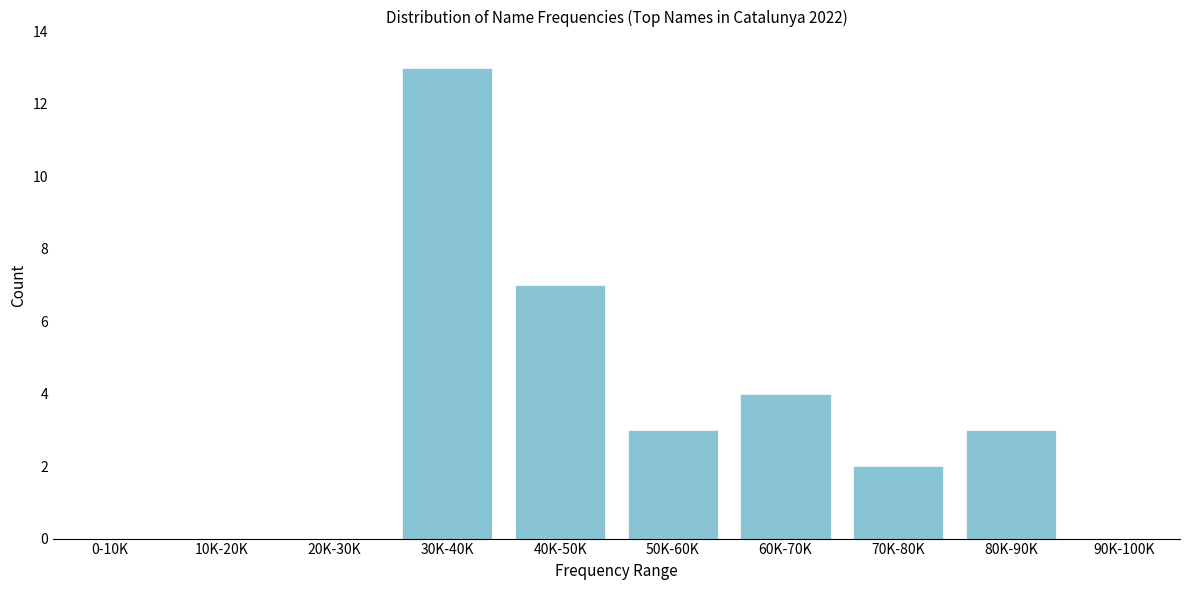

Reading left to right, transcribe all the data shown in this chart.

0-10K=0	10K-20K=0	20K-30K=0	30K-40K=13	40K-50K=7	50K-60K=3	60K-70K=4	70K-80K=2	80K-90K=3	90K-100K=0